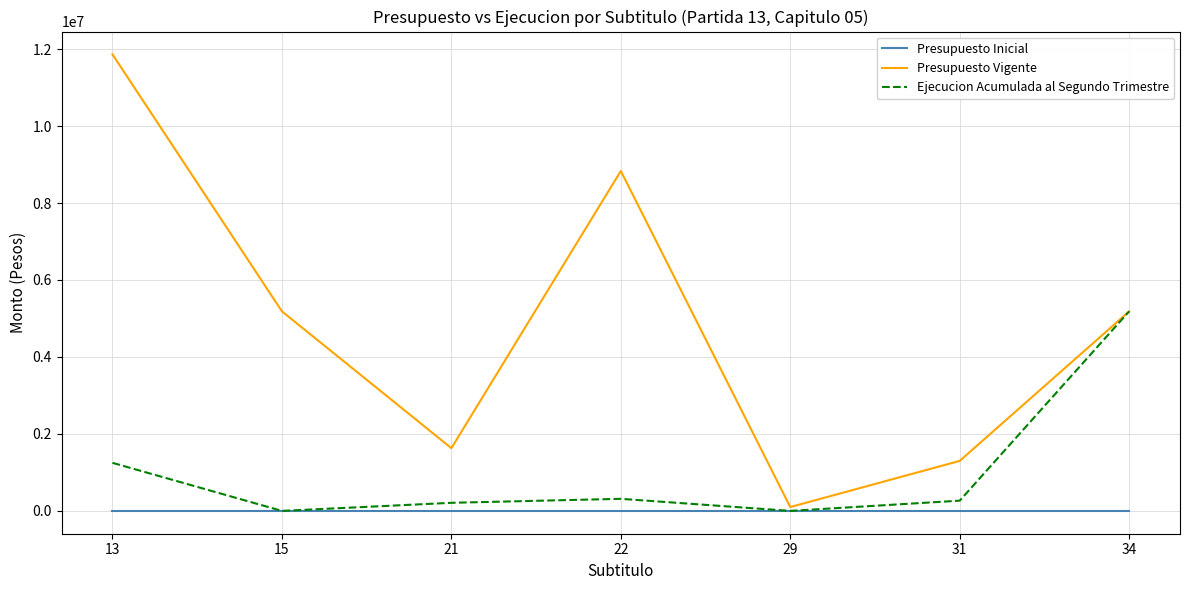

What is the spread (max minus min) of values at 31?

1299351